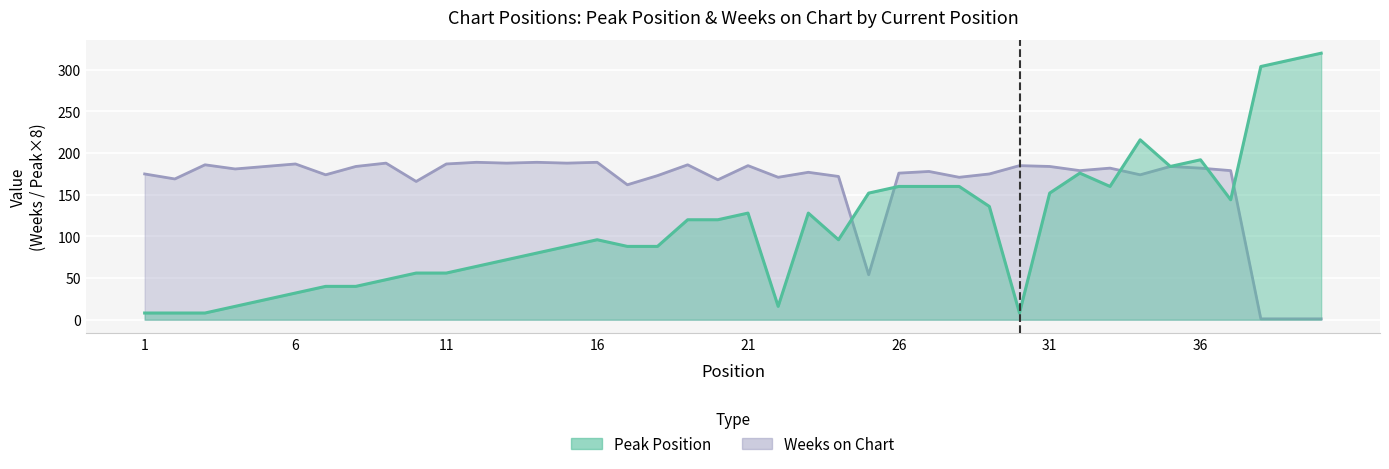

What is the value of the Weeks on Chart point at the 19th from the left?

186